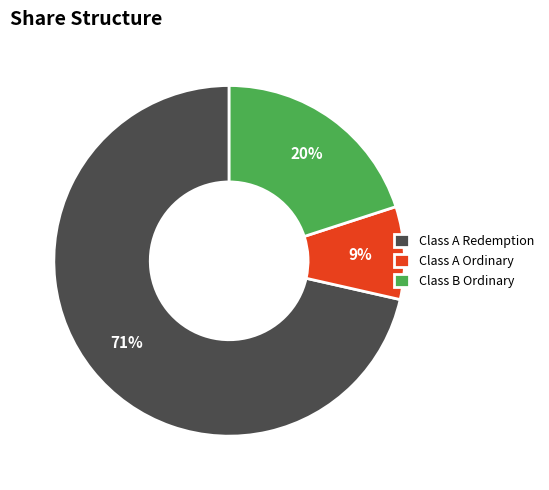

Is the sum of Class A Redemption and Class B Ordinary greater than half?

Yes